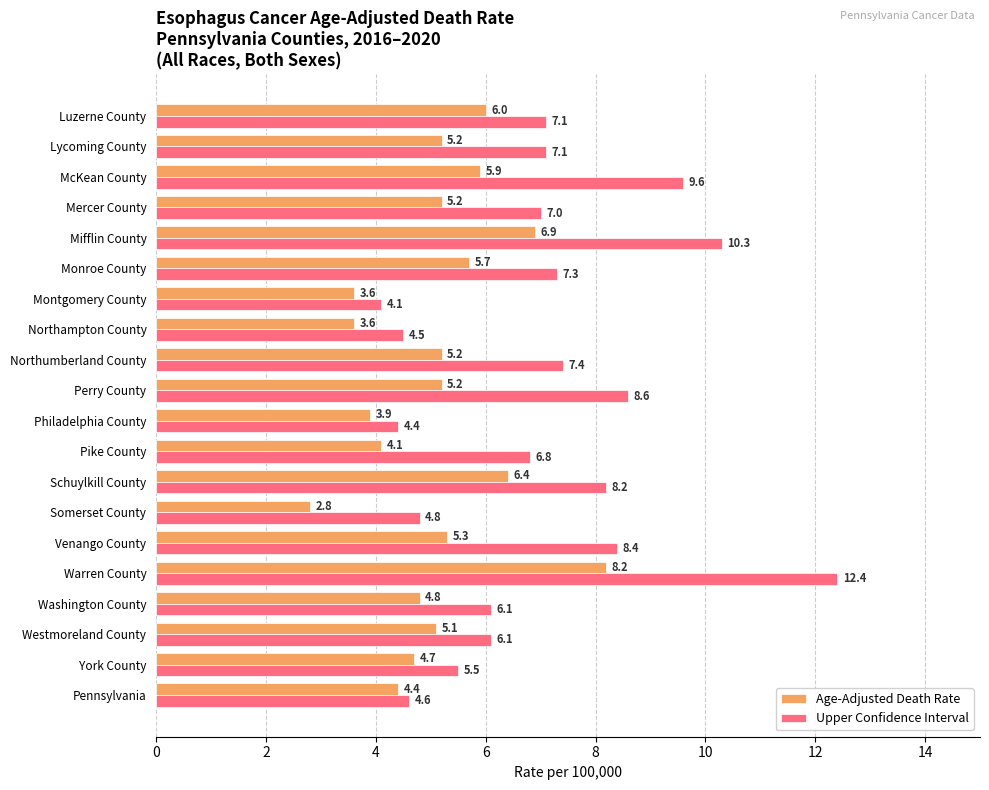

Rank the series by their maximum value, from highest to lowest.

Upper Confidence Interval, Age-Adjusted Death Rate